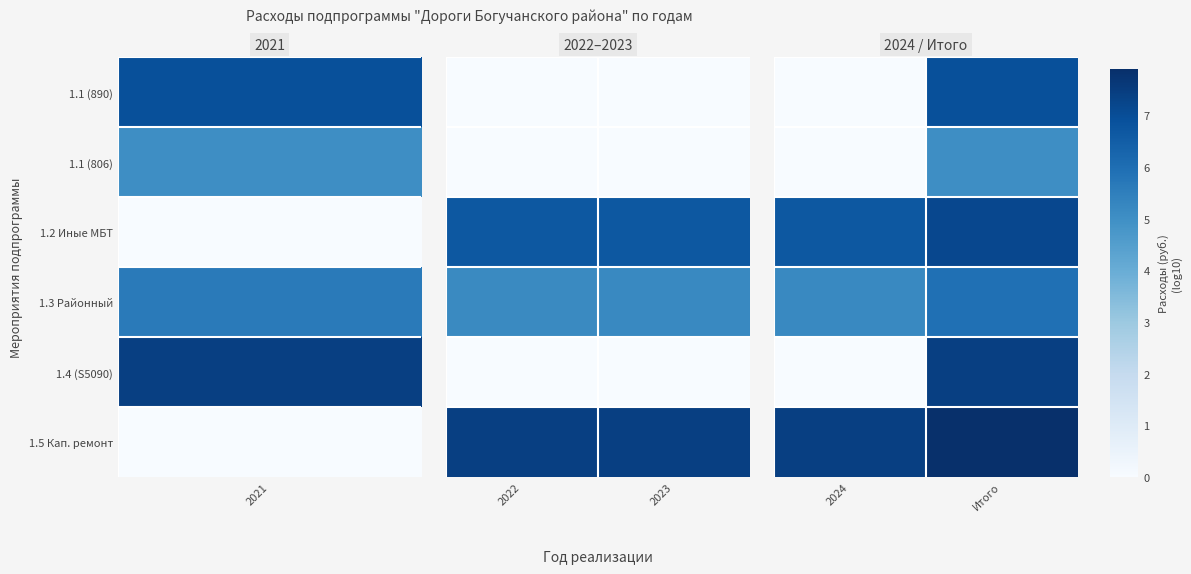

How many data points in 1.1 (806) are above 5?

1